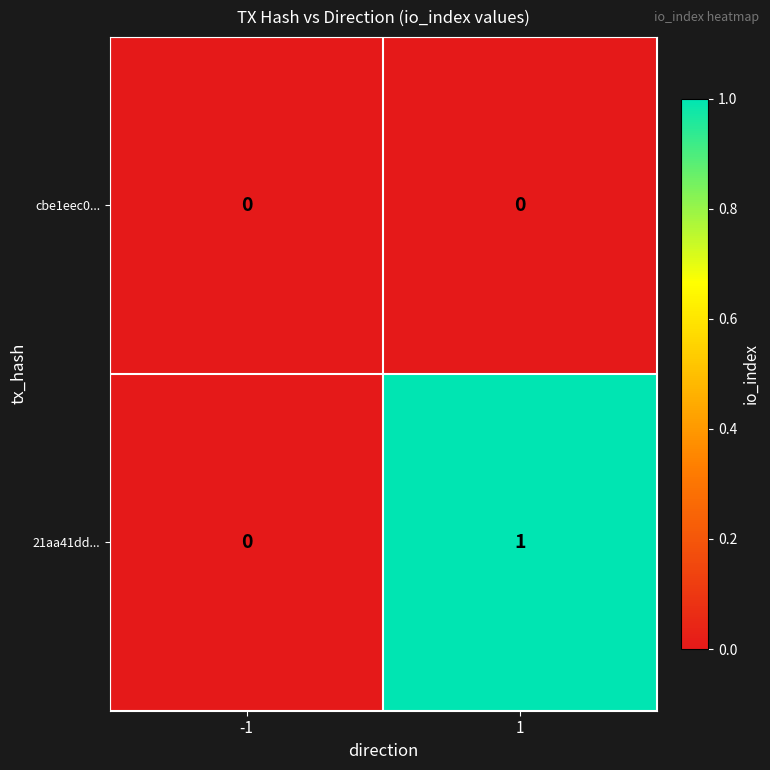

List the series in order of their overall mean, lowest first.

cbe1eec0..., 21aa41dd...